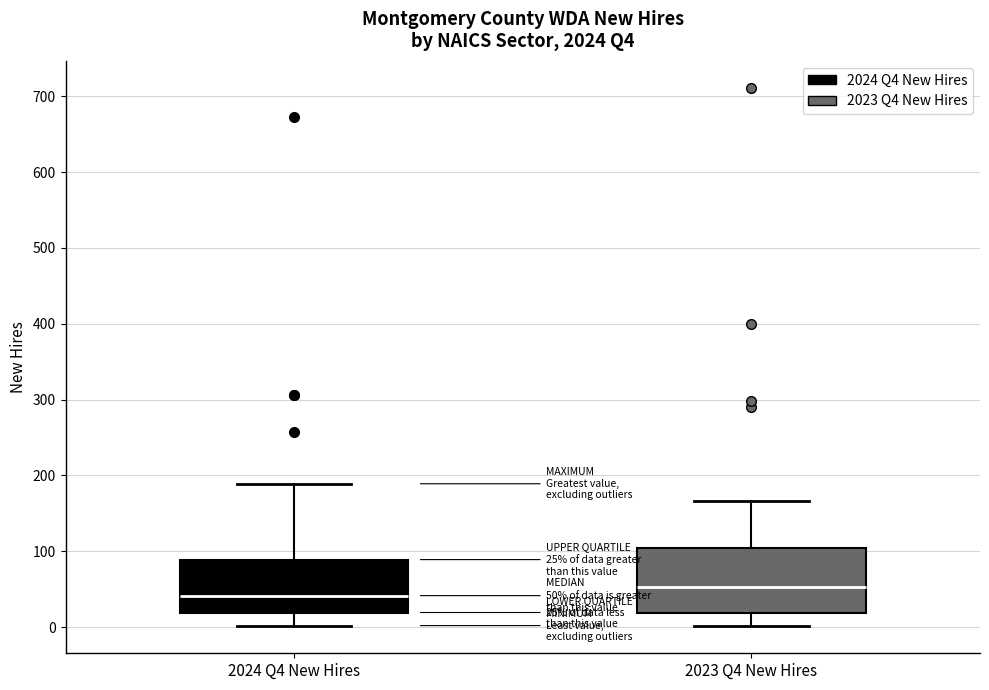

Comparing the boxes themselves (not the whiskers), which one is the tallest?

2023 Q4 New Hires